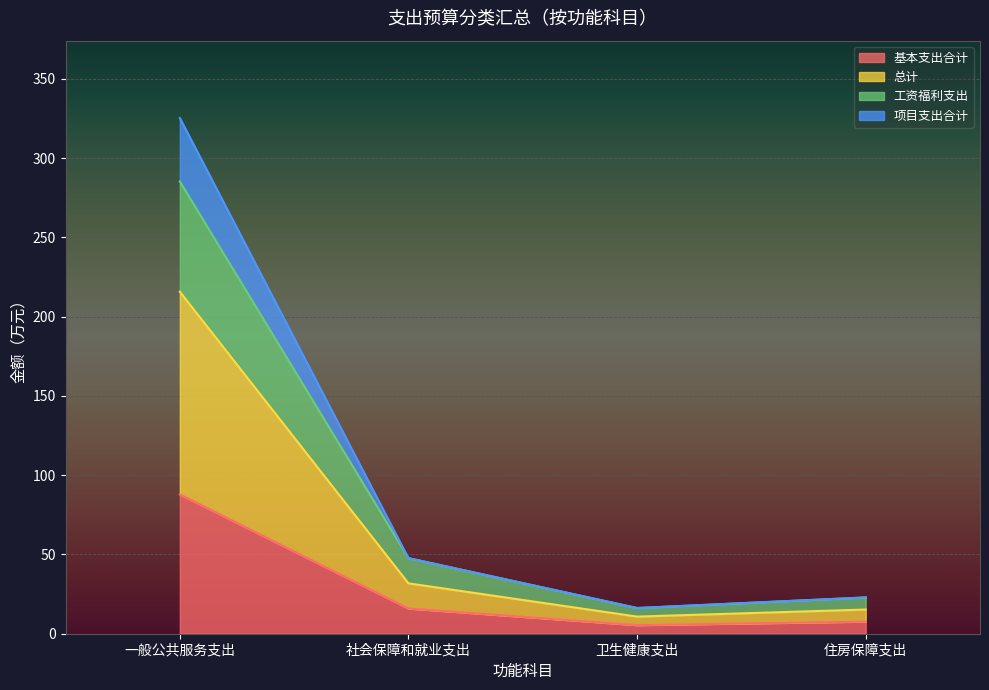

At which category is the sum across all series the highest?

一般公共服务支出